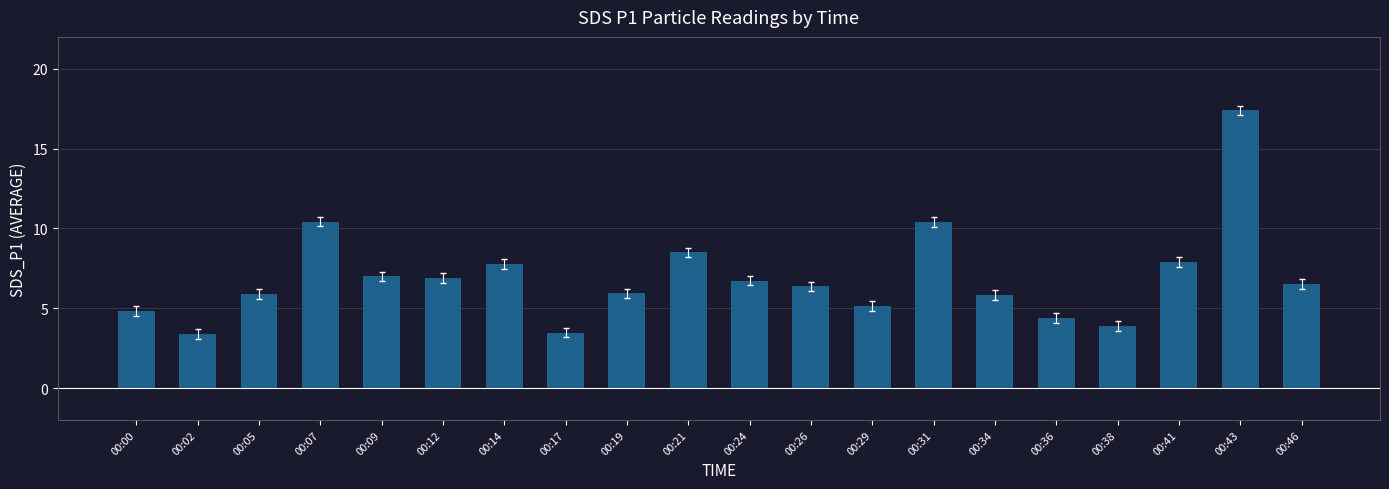

The chart shows a value of 7.0 at 00:09. True or false?

True